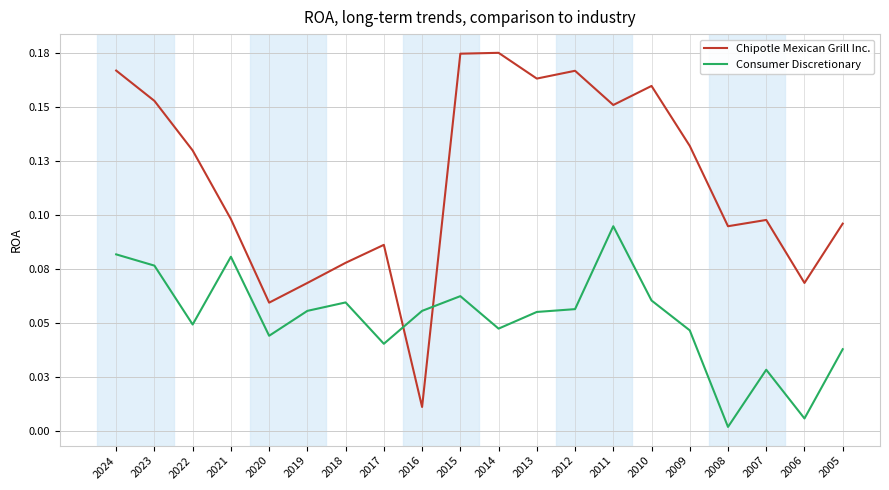

Is this an area chart (filled region under the line)?

No